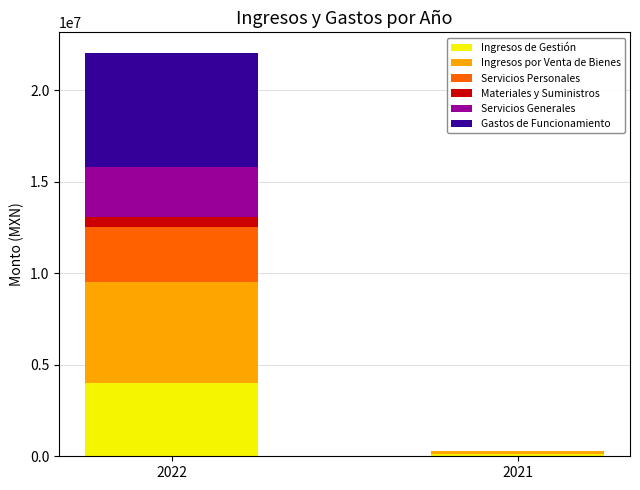

What is the maximum value for Ingresos de Gestión?

4004539.7